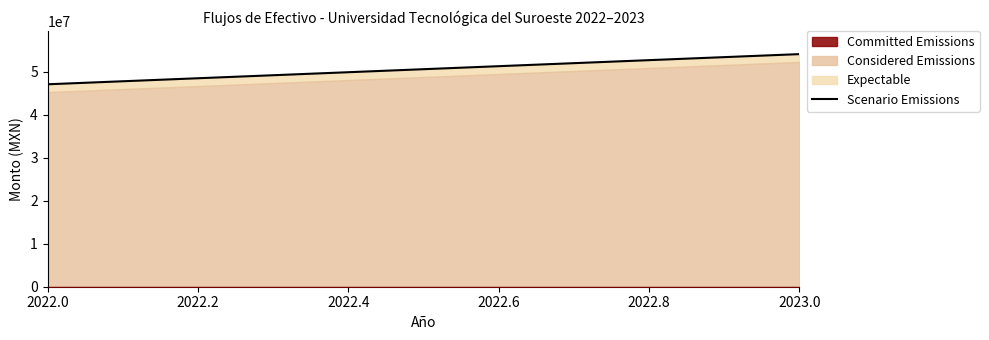

How many values are below 54089616?

1